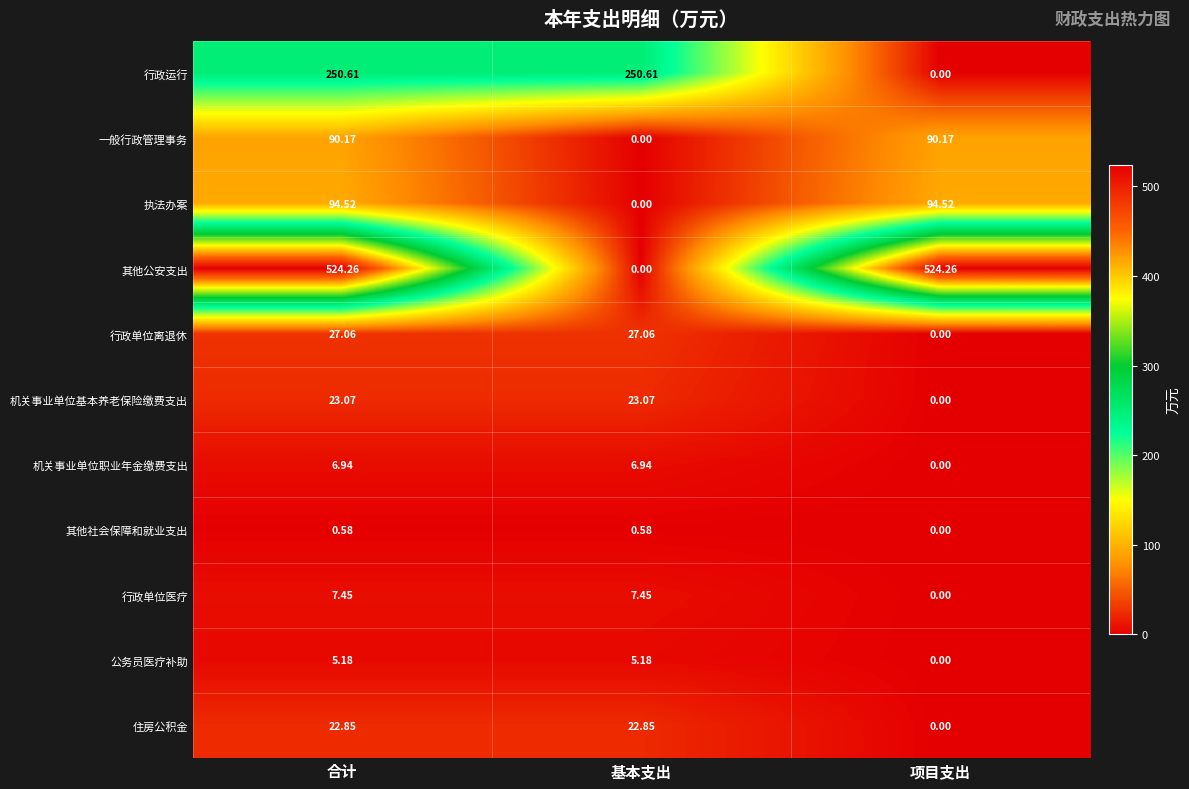

Rank the series by their maximum value, from highest to lowest.

其他公安支出, 行政运行, 执法办案, 一般行政管理事务, 行政单位离退休, 机关事业单位基本养老保险缴费支出, 住房公积金, 行政单位医疗, 机关事业单位职业年金缴费支出, 公务员医疗补助, 其他社会保障和就业支出